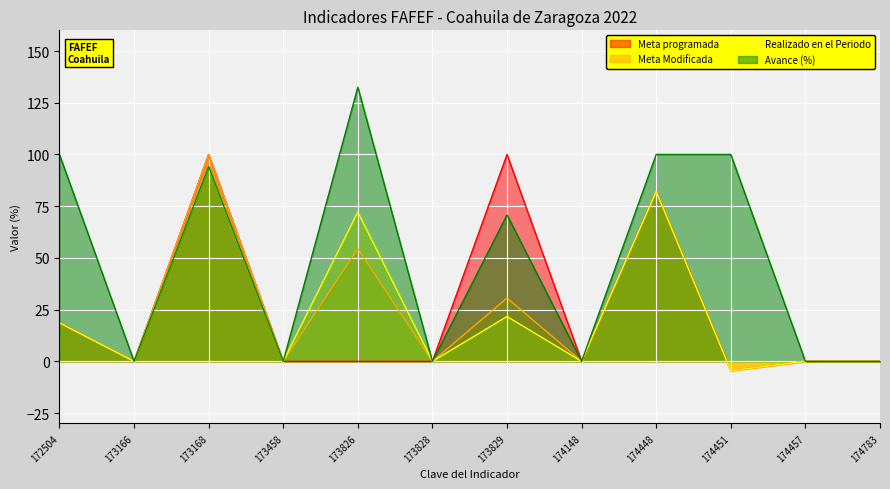

Is it true that Meta Modificada equals 27.9 at 172504?

False